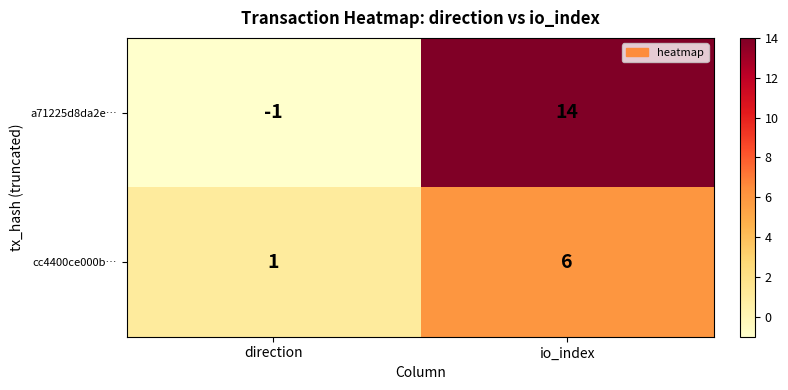

Which series has the largest range (max minus min)?

a71225d8da2e…